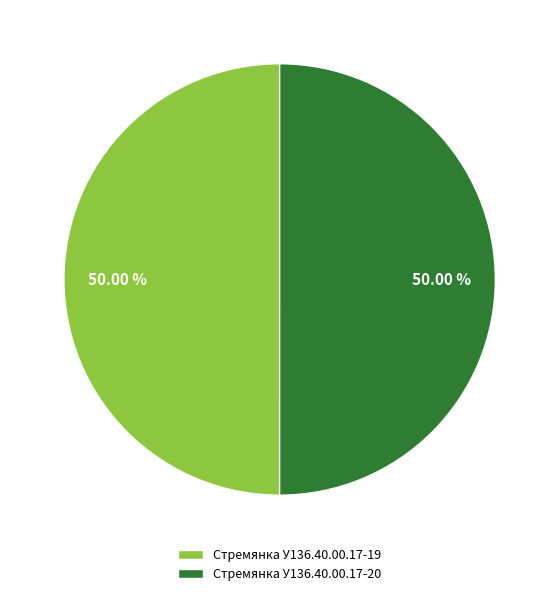

Approximately how many times larger is the value at Стремянка У136.40.00.17-20 compared to Стремянка У136.40.00.17-19?

1.0